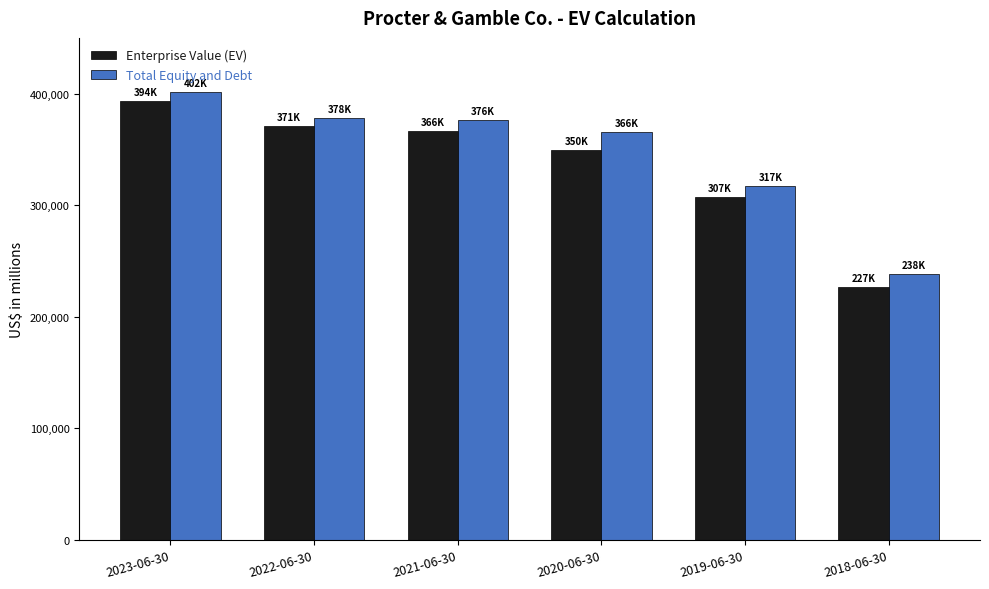

What is the value of the Enterprise Value (EV) bar at the 5th from the left?

307076